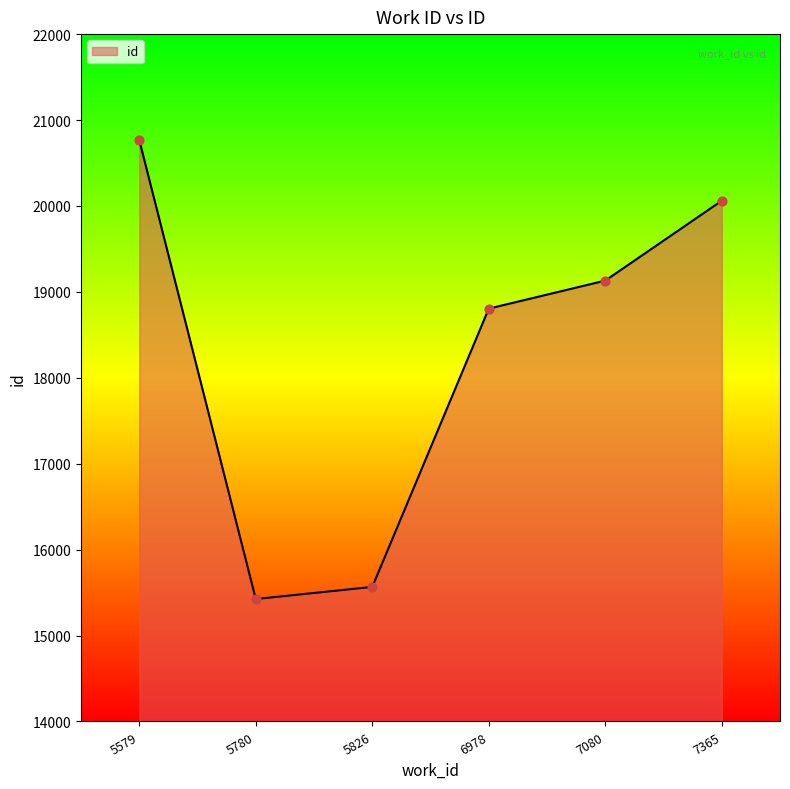

What is the ratio of the value at 6978 to the value at 5826?

1.2